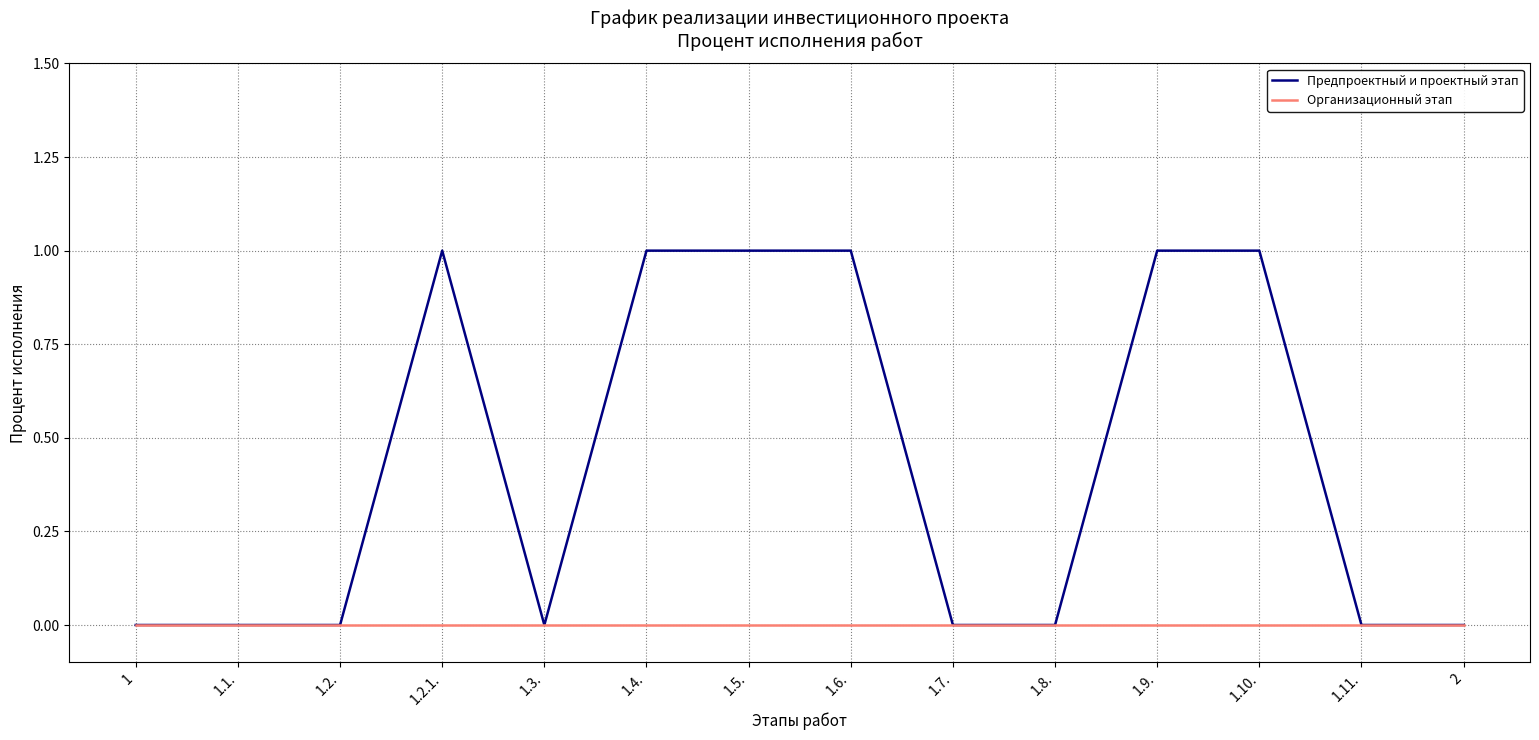

What is the highest value of the Предпроектный и проектный этап series?

1